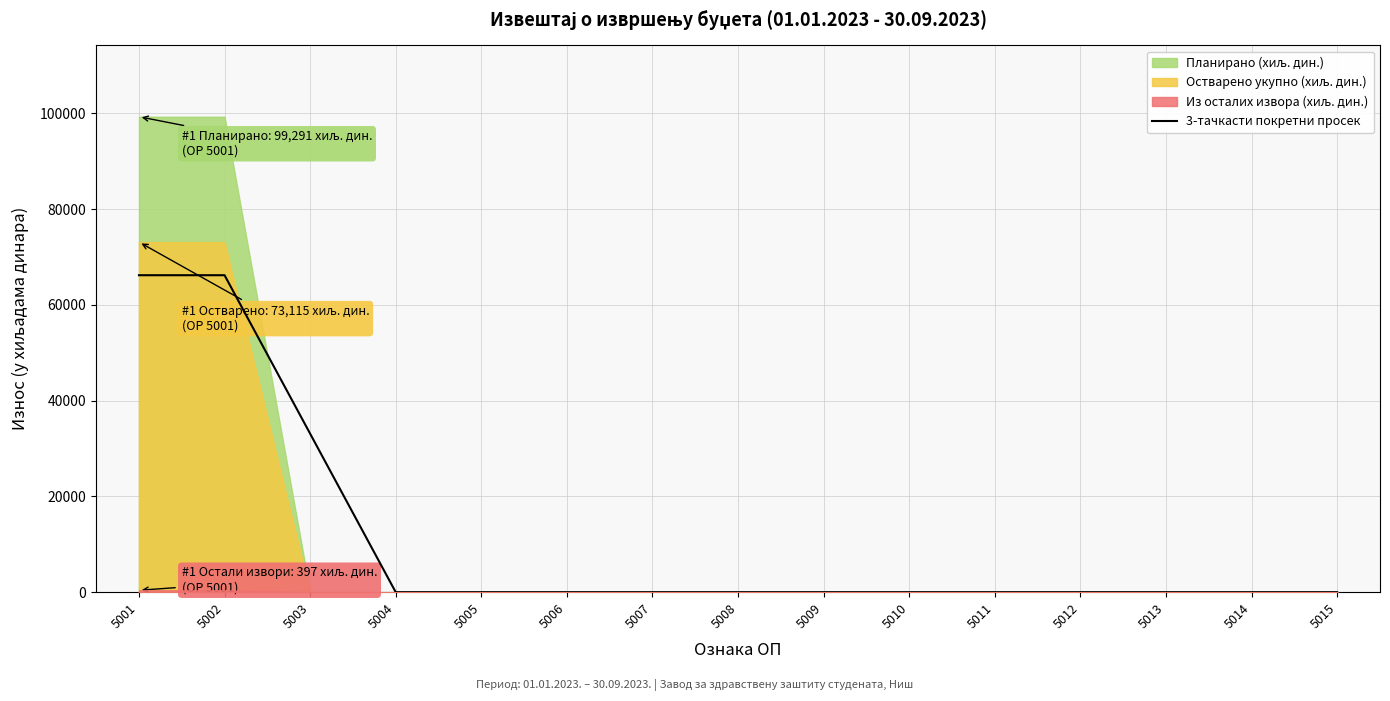

The value at 5009 is 0. True or false?

True